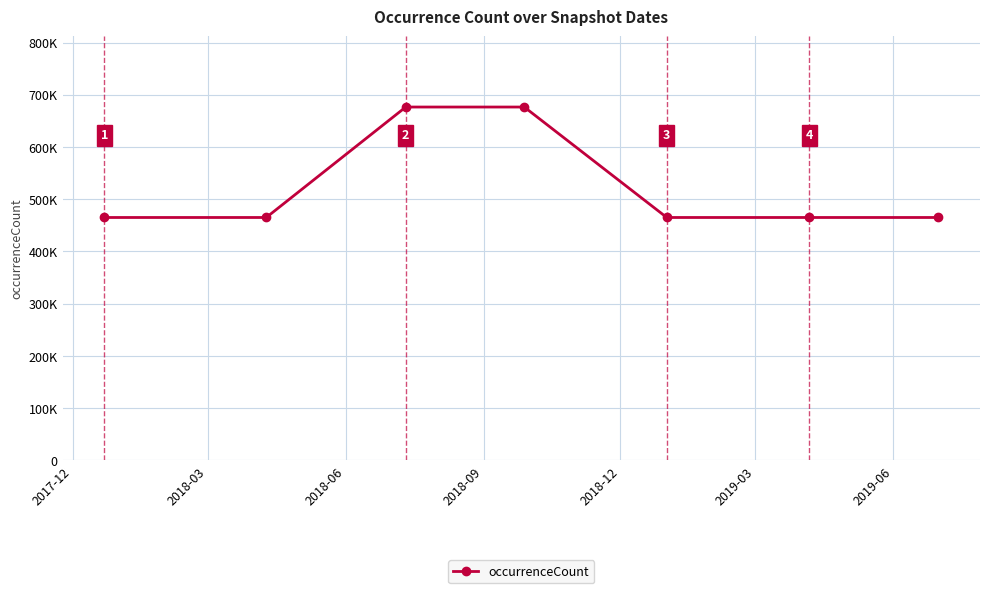

Which label corresponds to the smallest value in the chart?

2017-12